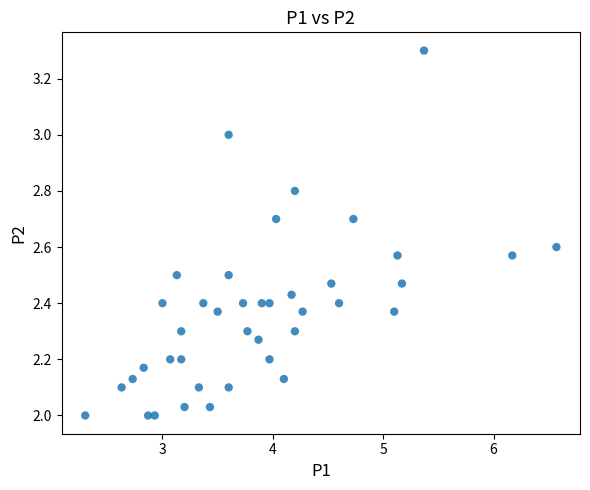

What is the range of X values (max minus min)?

4.3